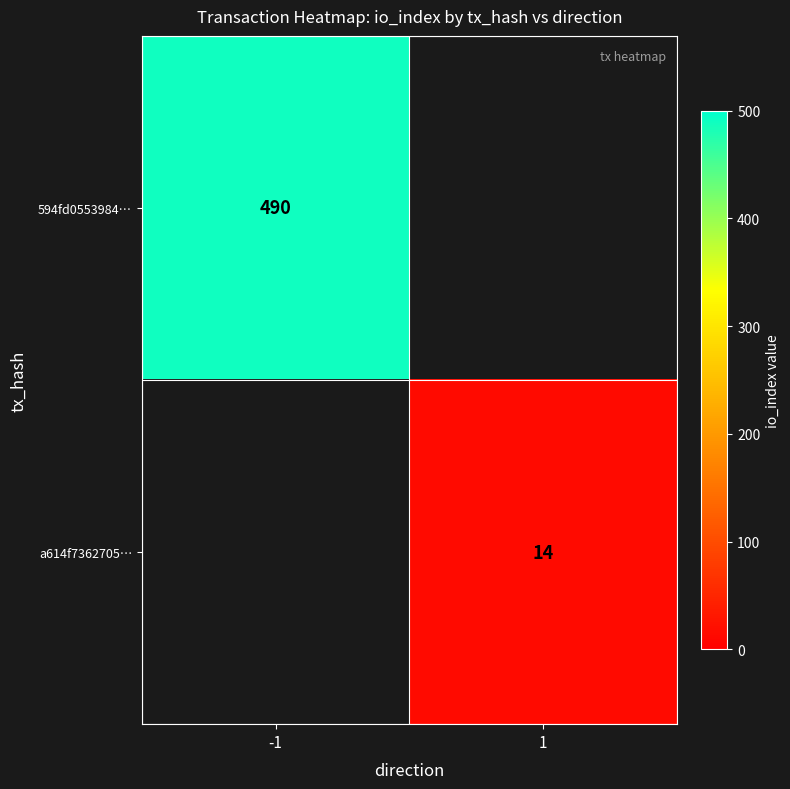

What is the total value across all series at 1?

14